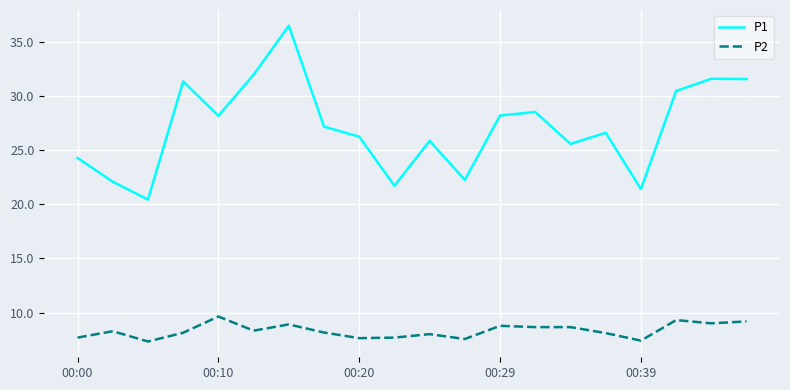

True or false: P2 and P1 intersect in this chart.

False